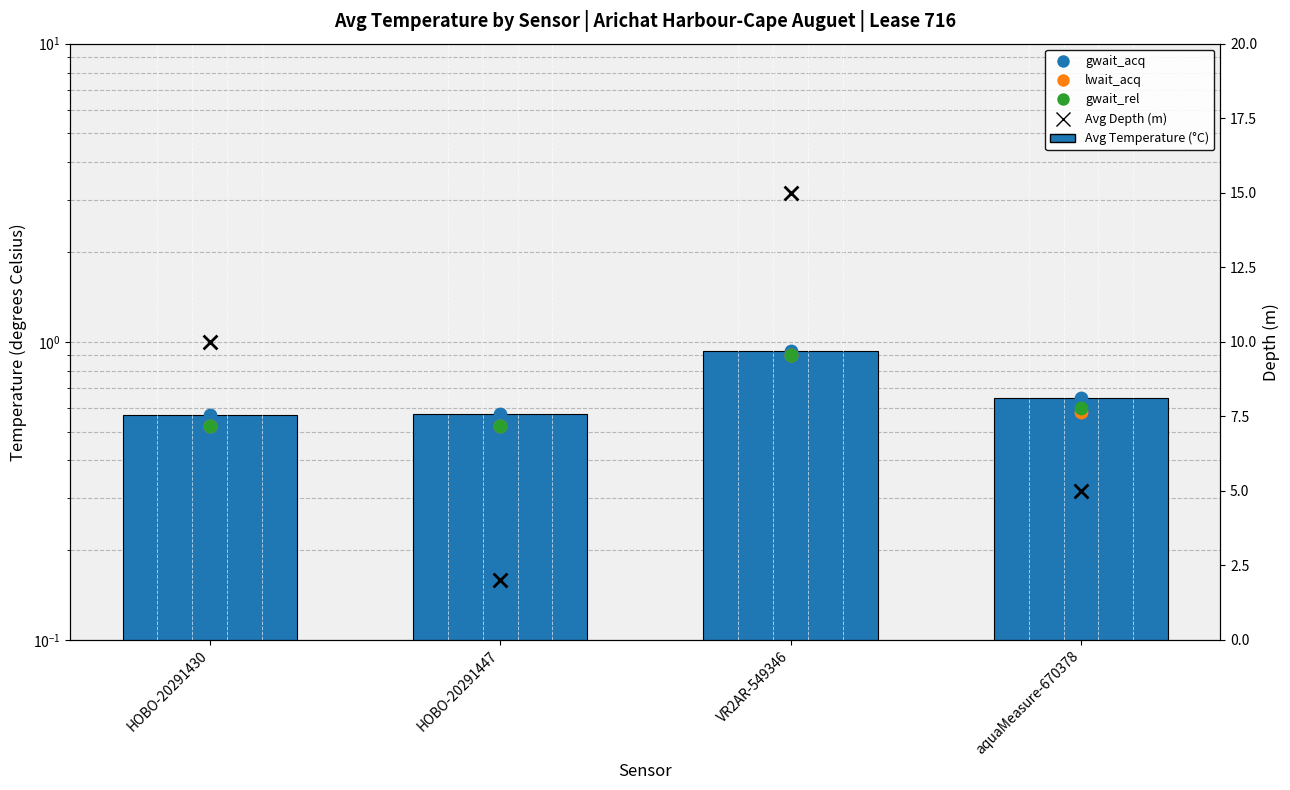

Which series reaches the minimum Y coordinate?

lwait_acq